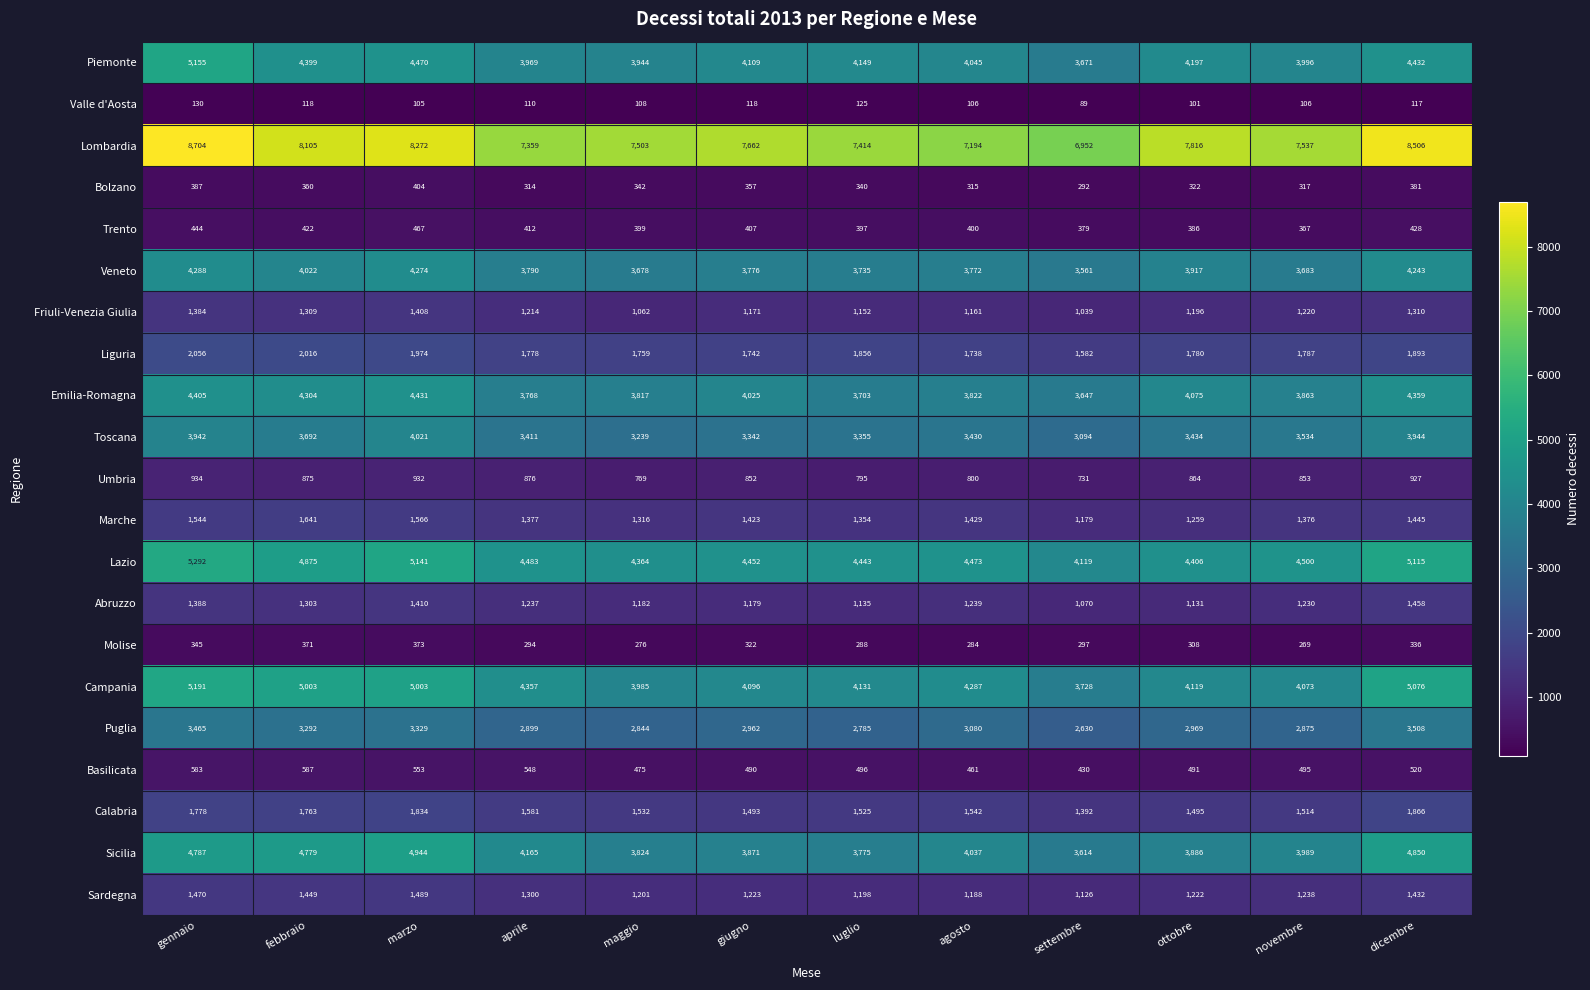

At which label does Lazio reach its minimum?

settembre